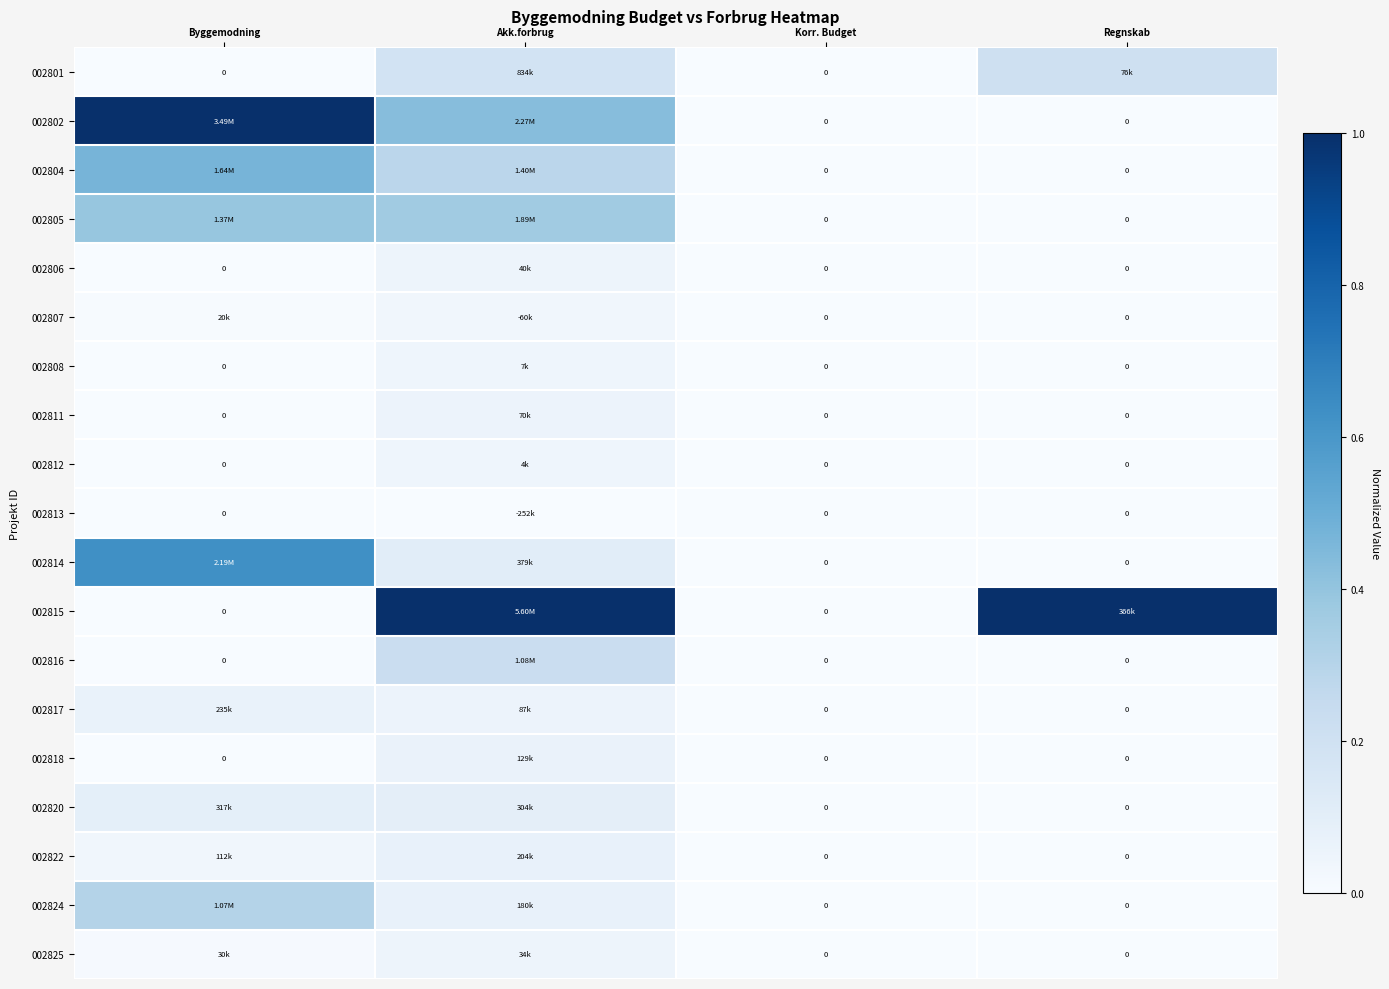

Which series has the largest range (max minus min)?

002802